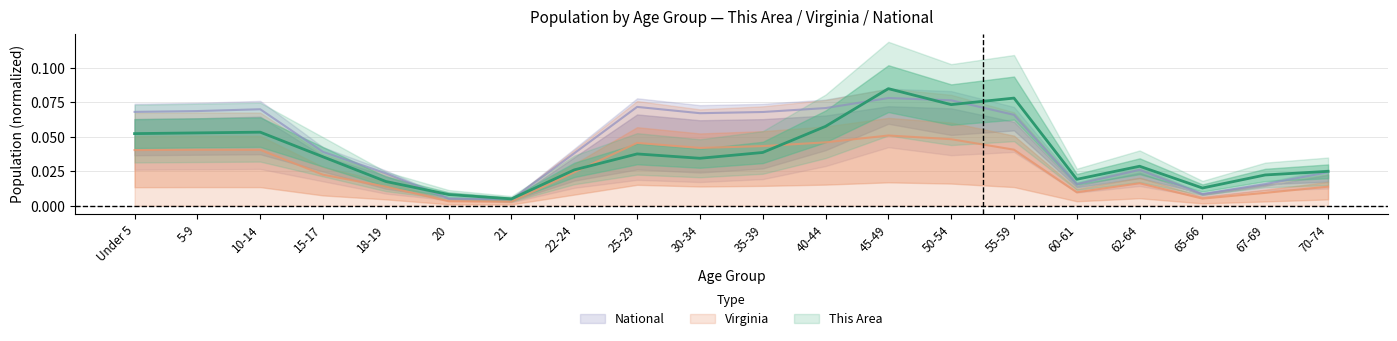

How many categories are shown in the chart?

20